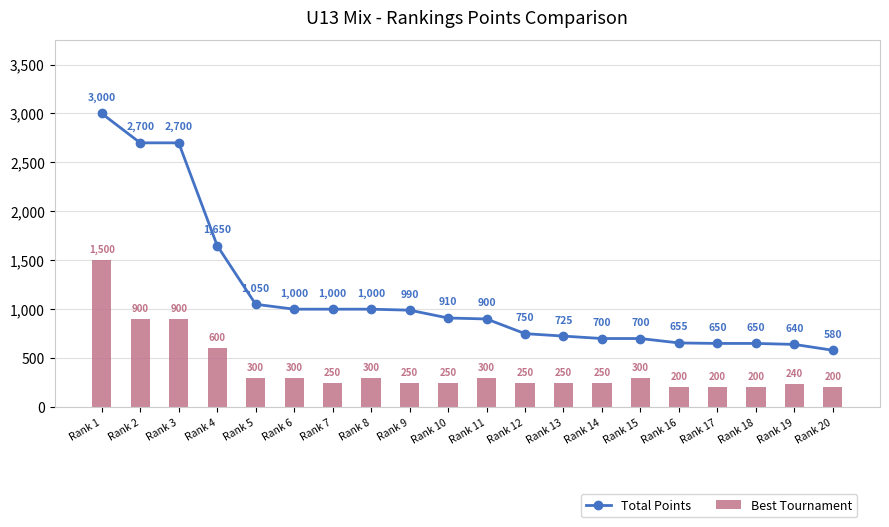

Read the Best Tournament value at Rank 18.

200